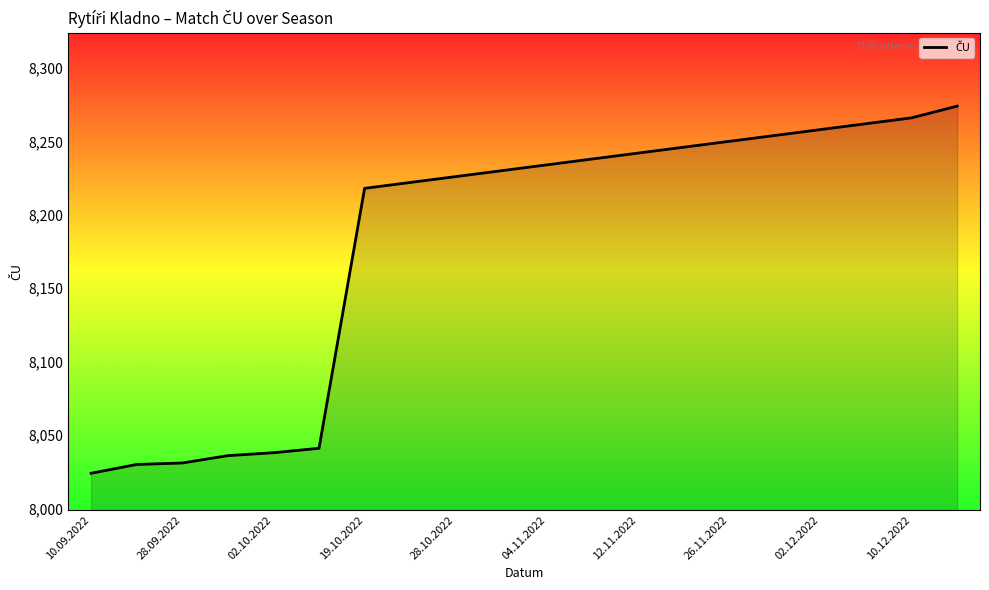

What is the minimum value shown in the chart?

8024